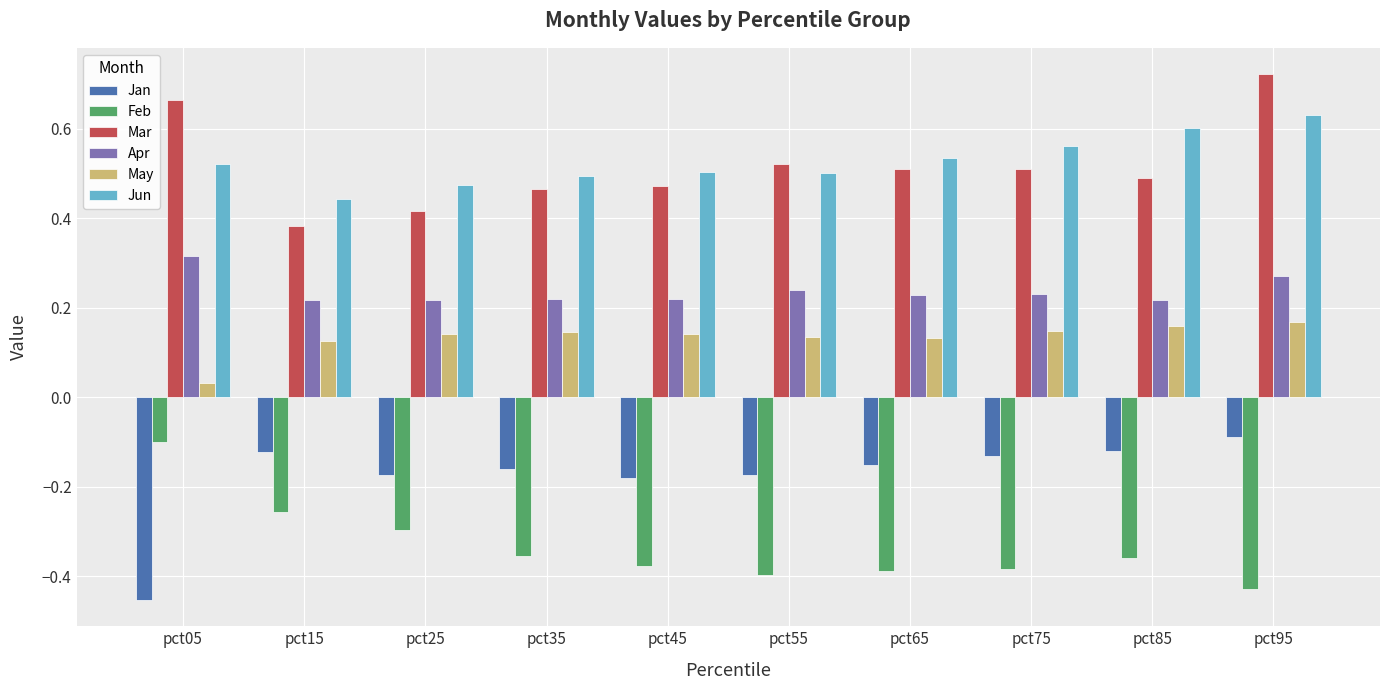

What is the sum of the Jun values at pct55 and pct35?

1.0